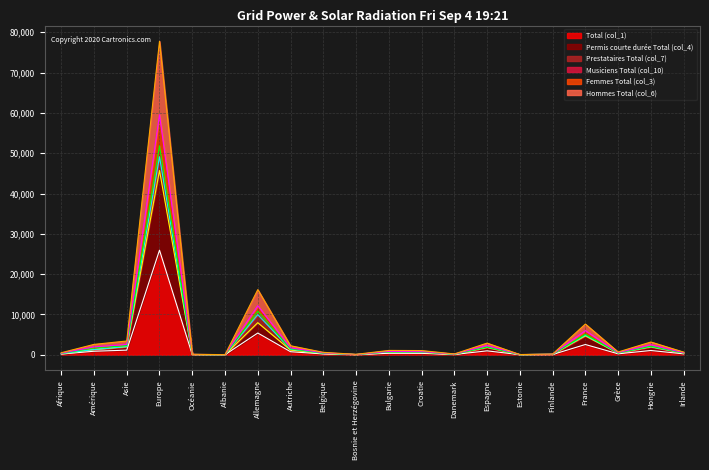

Does the chart display data point markers on the line(s)?

No